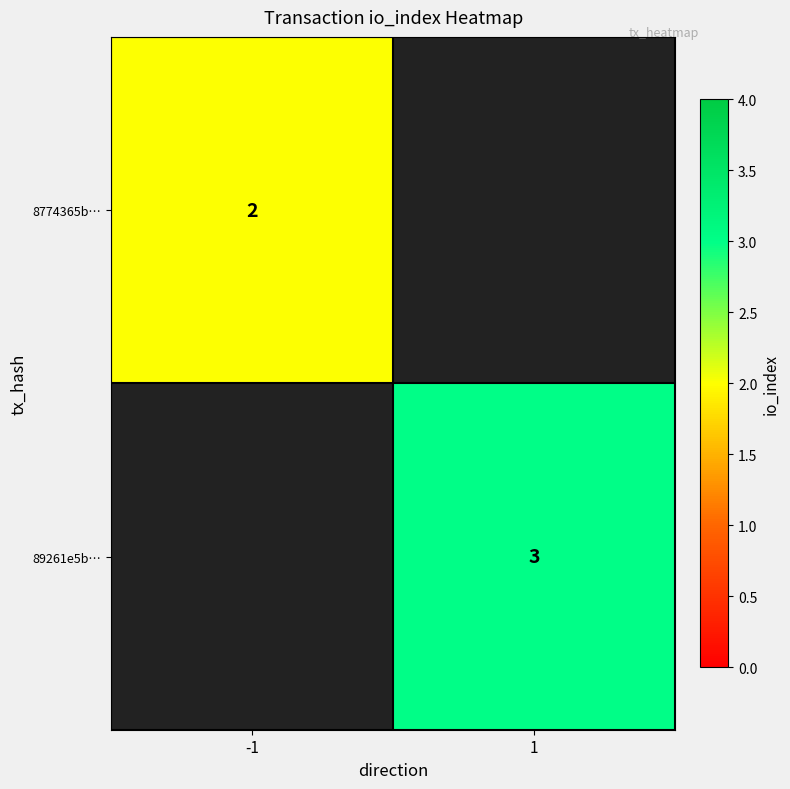

The value of 89261e5b… at 1 is 4. True or false?

False